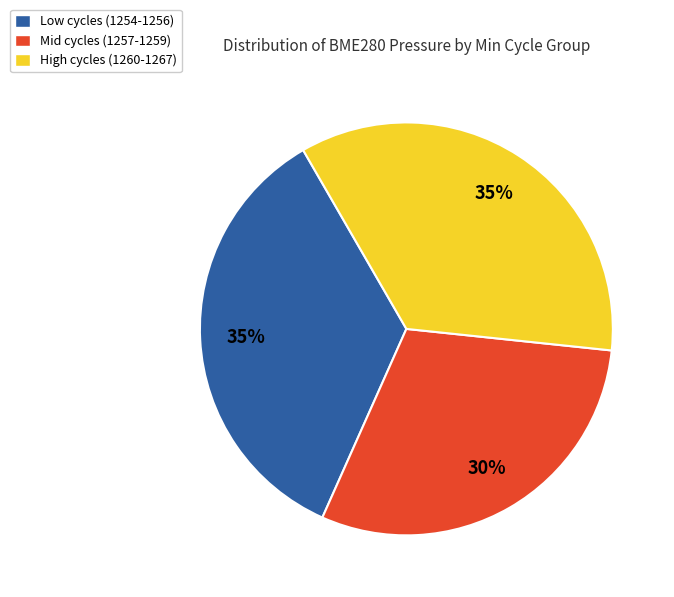

What percentage is the Low cycles (1254-1256) slice, to the nearest percent?

35%